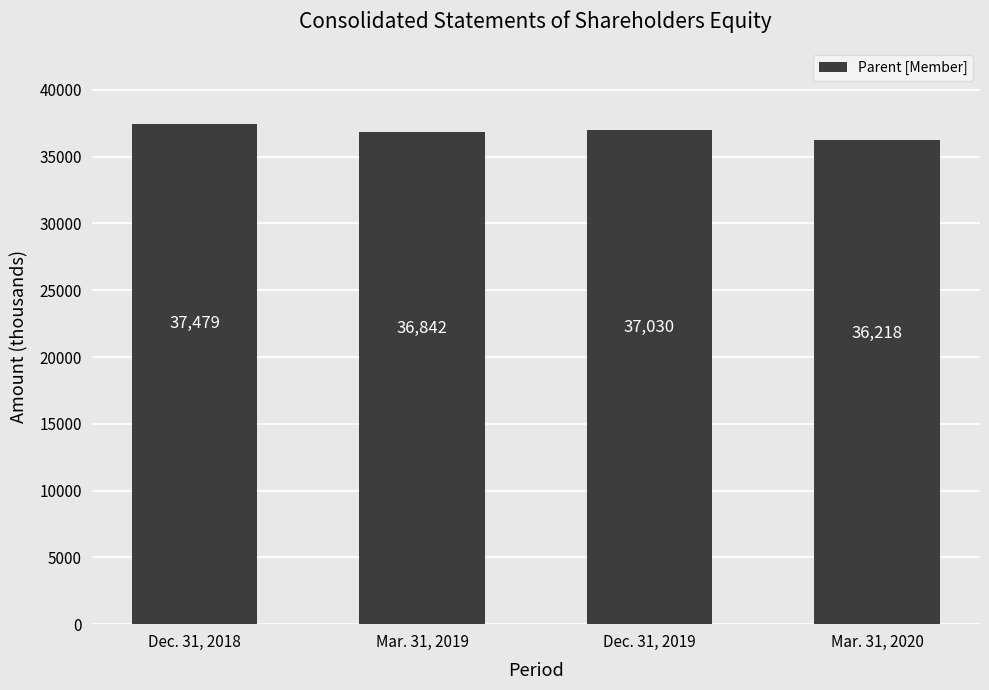

What is the value of the 3rd bar from the left?

37030